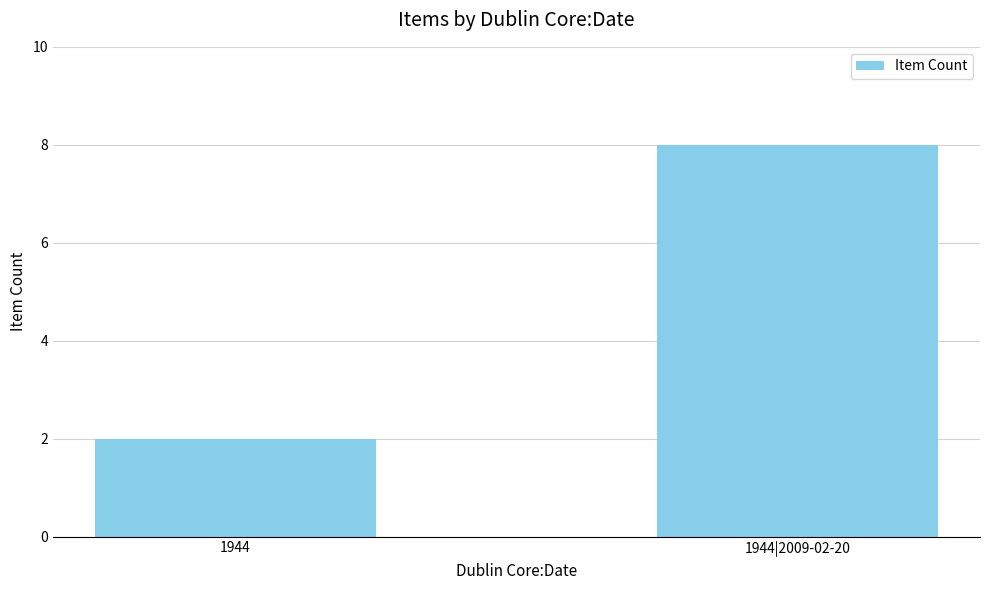

What is the change in value from 1944 to 1944|2009-02-20?

+6